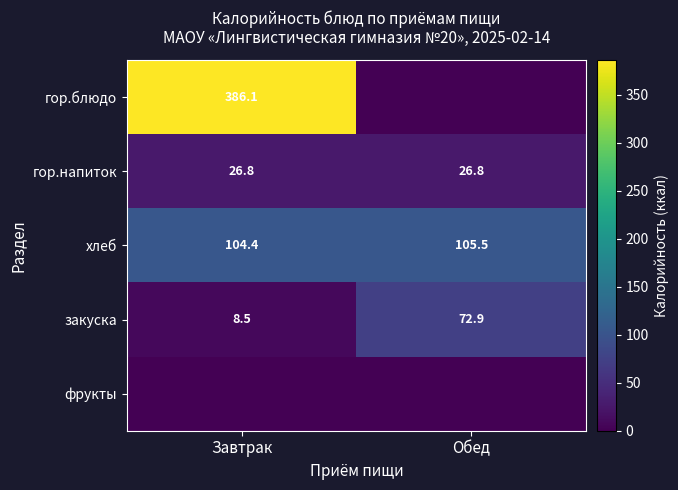

What value does the хлеб series have at Завтрак?

104.4